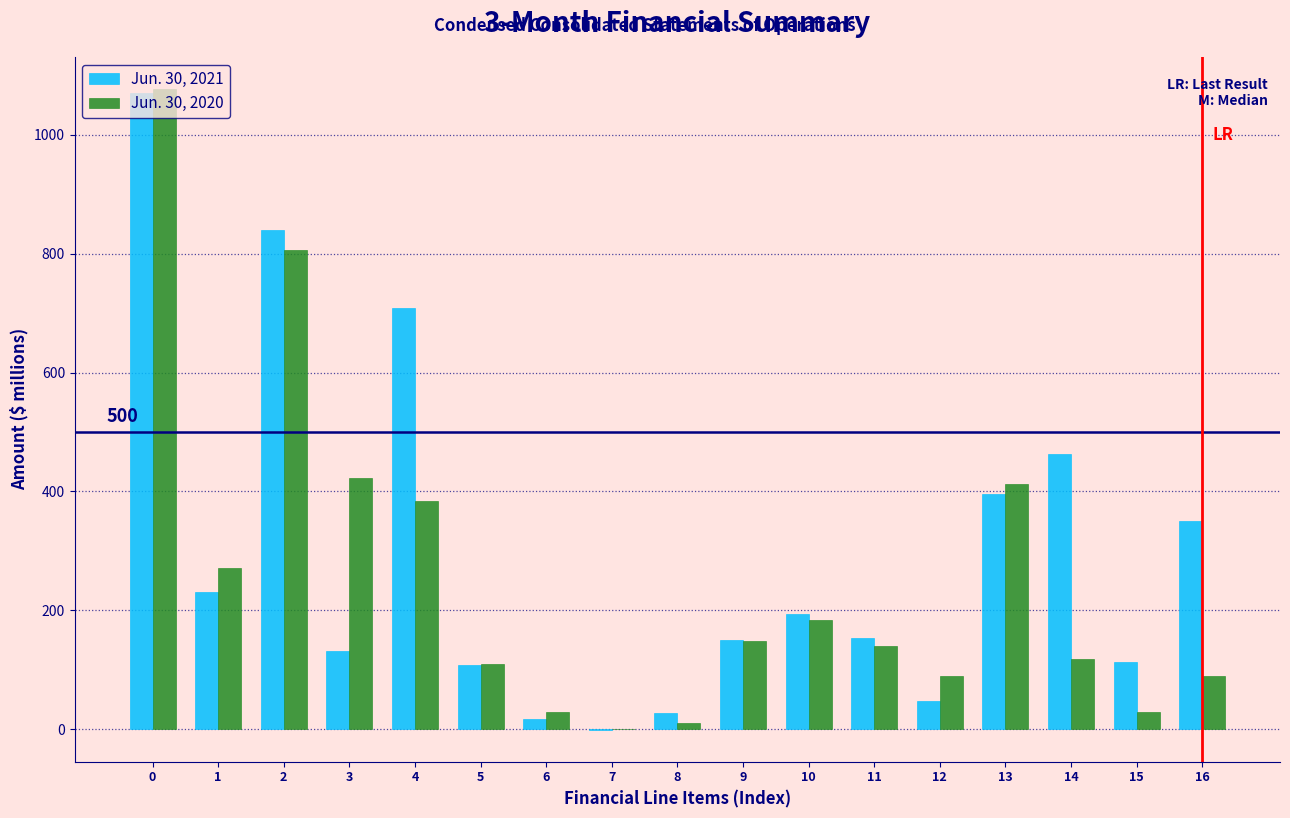

Between 9 and 14, which series saw the biggest shift?

Jun. 30, 2021